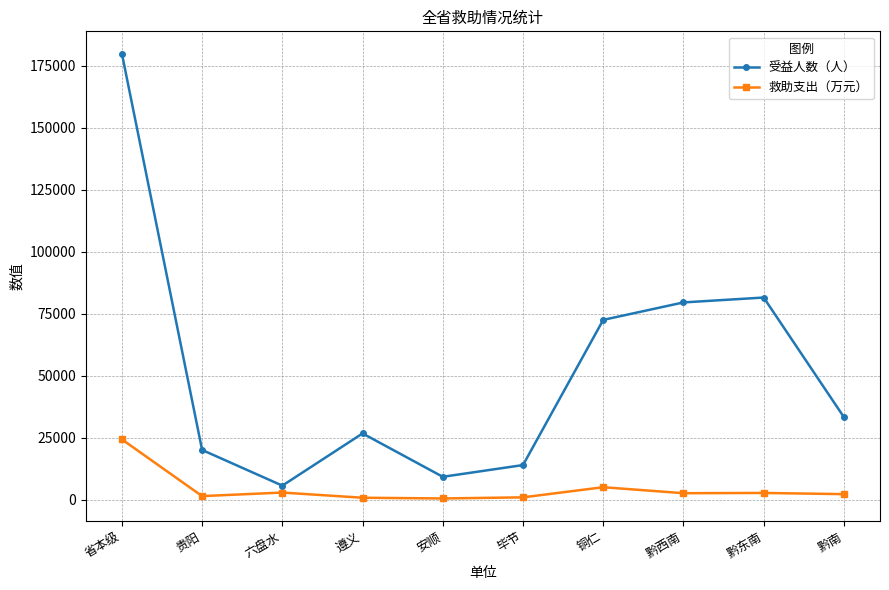

Is it true that 受益人数（人） equals 5776 at 六盘水?

True